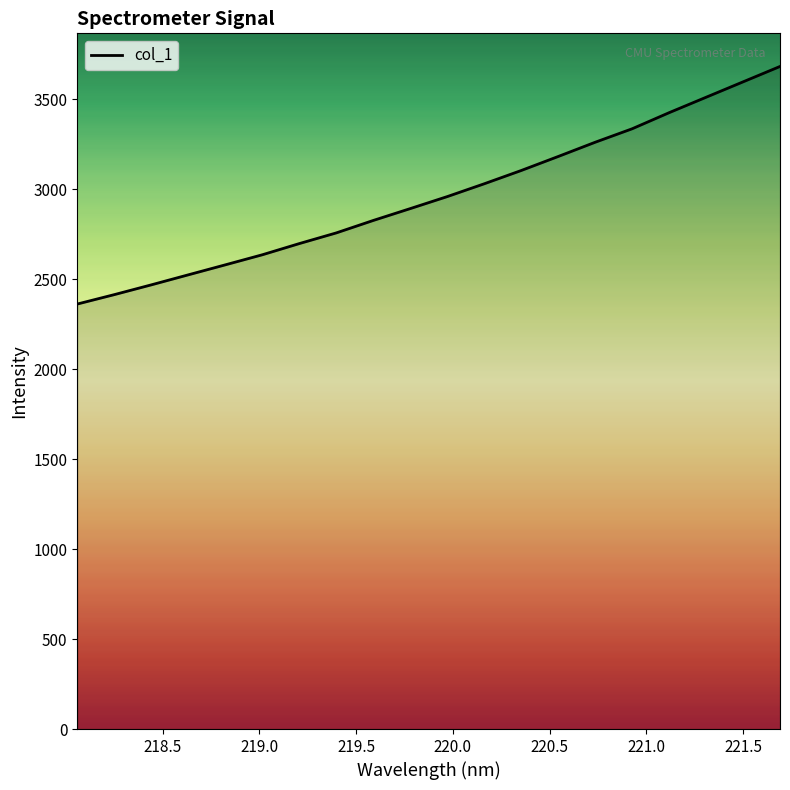

What is the maximum value shown in the chart?

3681.0